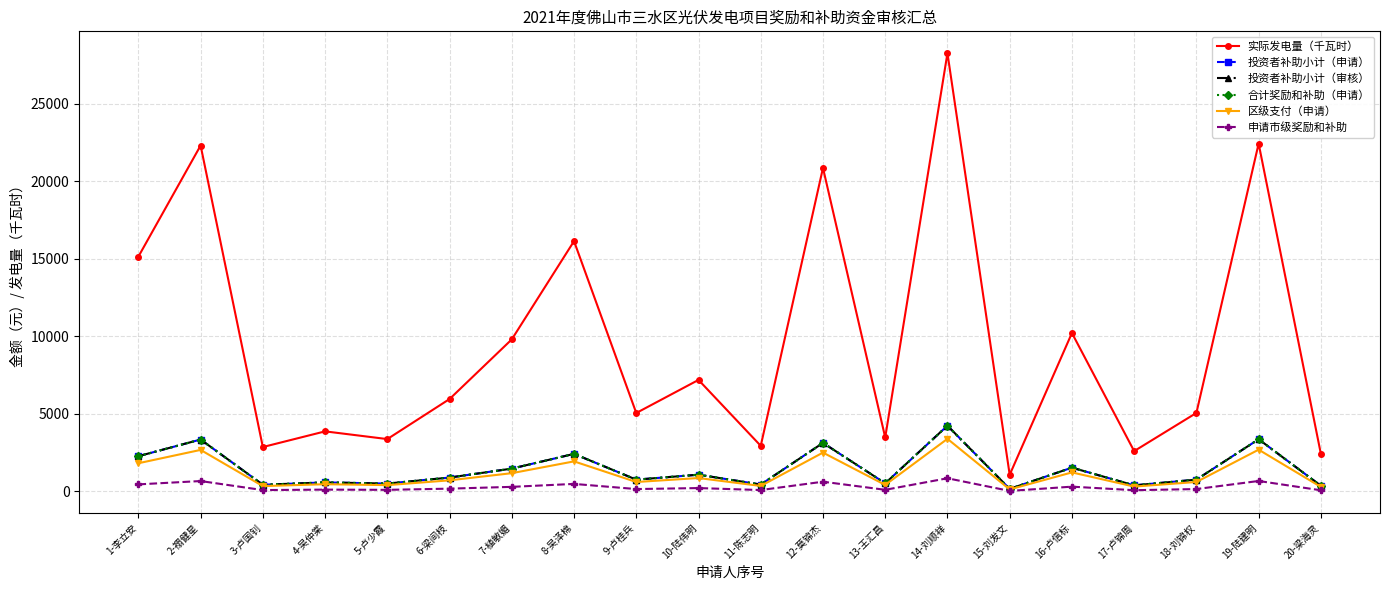

Which series has the largest total across all categories?

实际发电量（千瓦时）